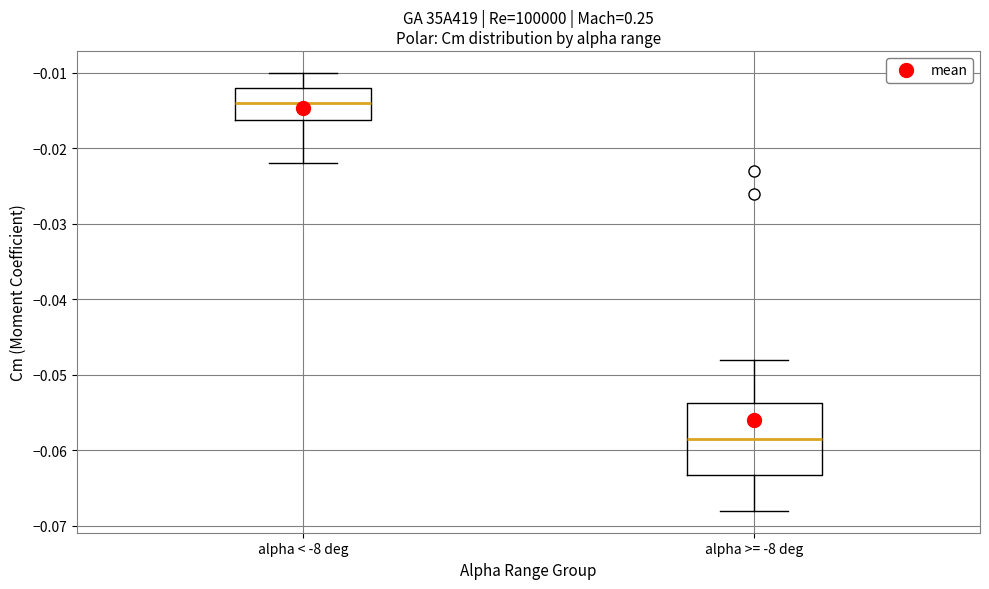

Which box is the tallest, from its lower edge to its upper edge?

alpha >= -8 deg